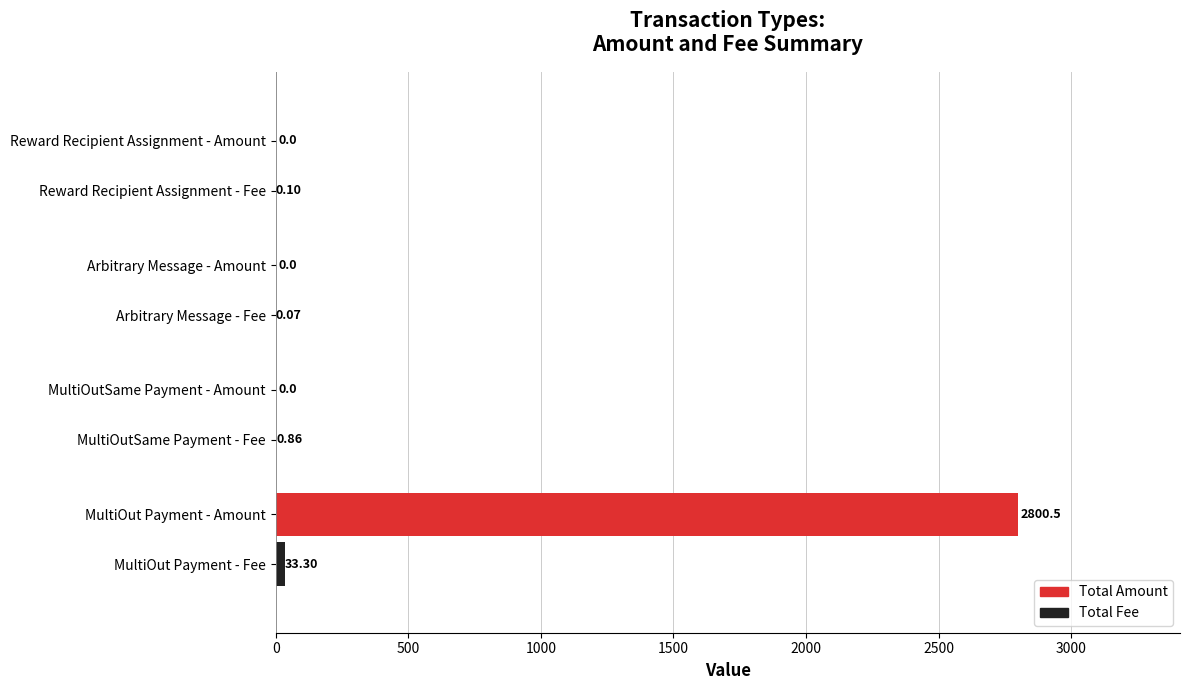

Which series has the largest range (max minus min)?

Total Amount